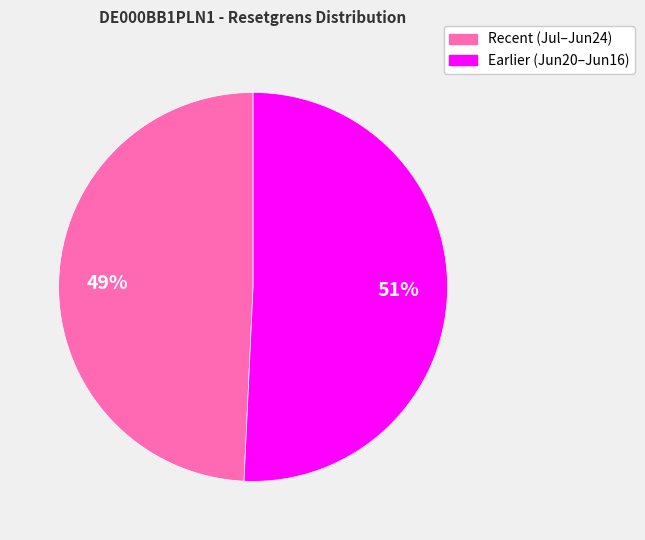

Is there a majority slice in this chart?

Yes